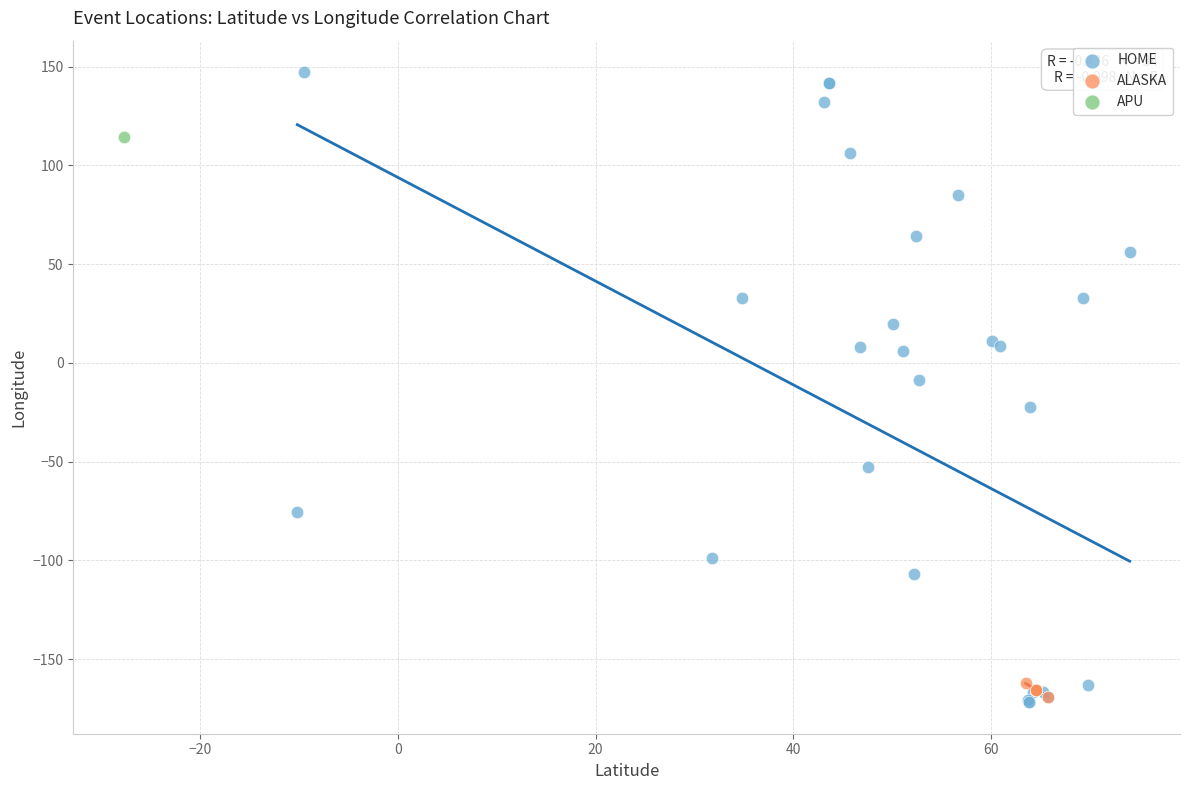

What are all the series names shown in the legend?

HOME, ALASKA, APU